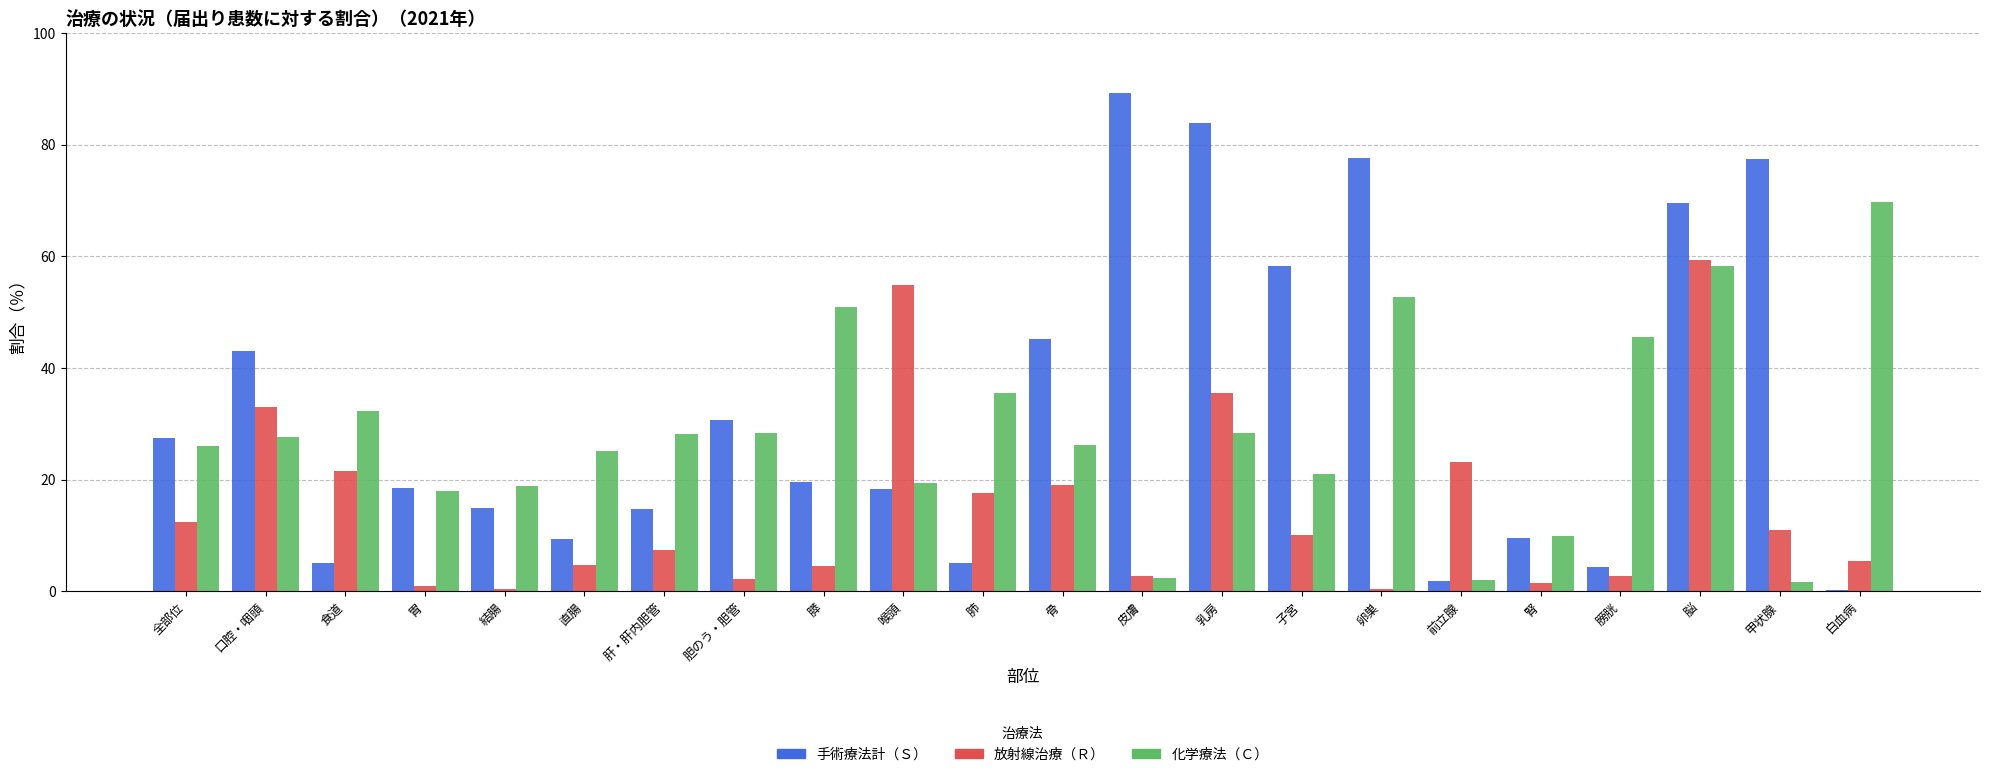

At which label is 放射線治療（Ｒ） closest to 29?

口腔・咽頭